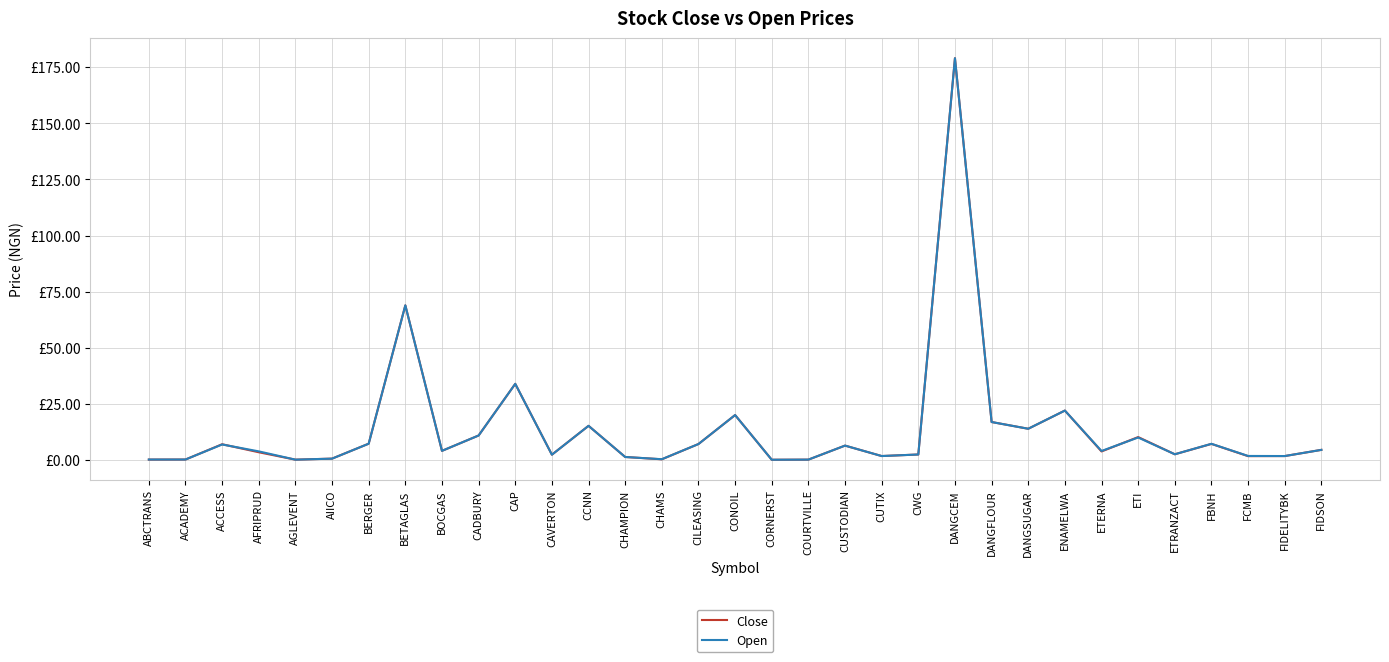

Is this an area chart (filled region under the line)?

No